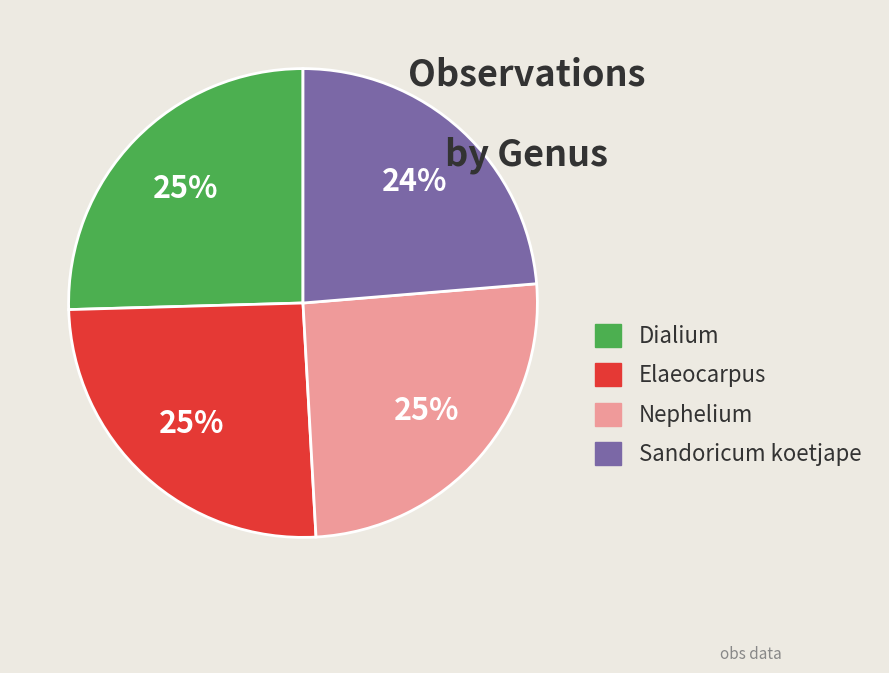

What percentage is the Elaeocarpus slice, to the nearest percent?

25%